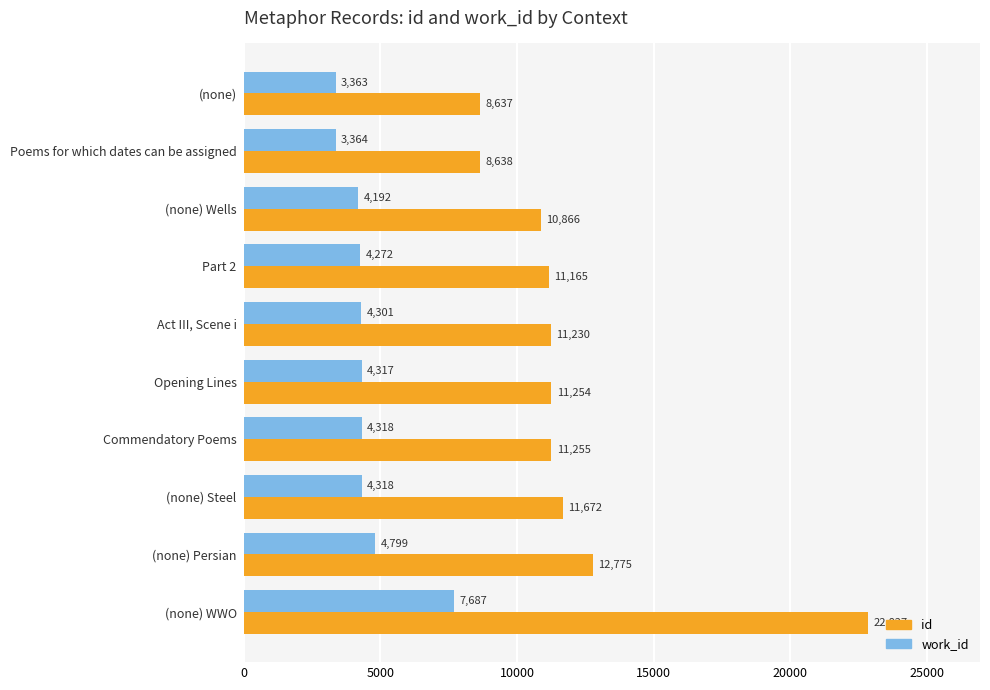

What are all the series names shown in the legend?

id, work_id